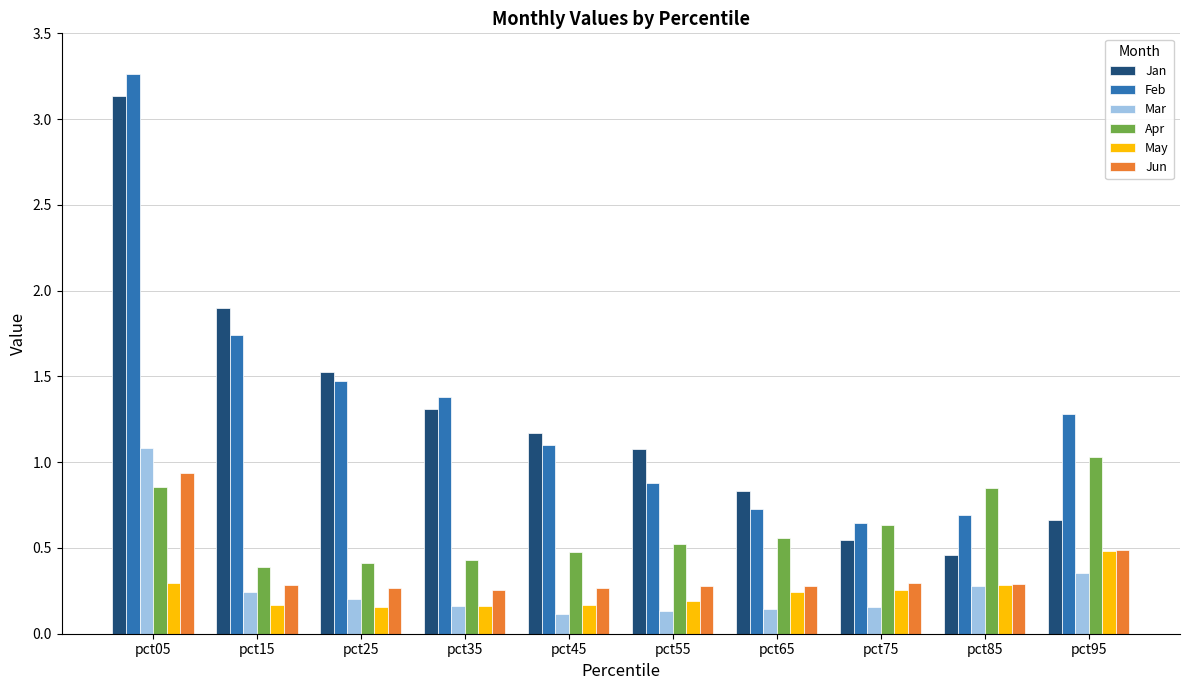

Which category has the highest value in the Apr series?

pct95